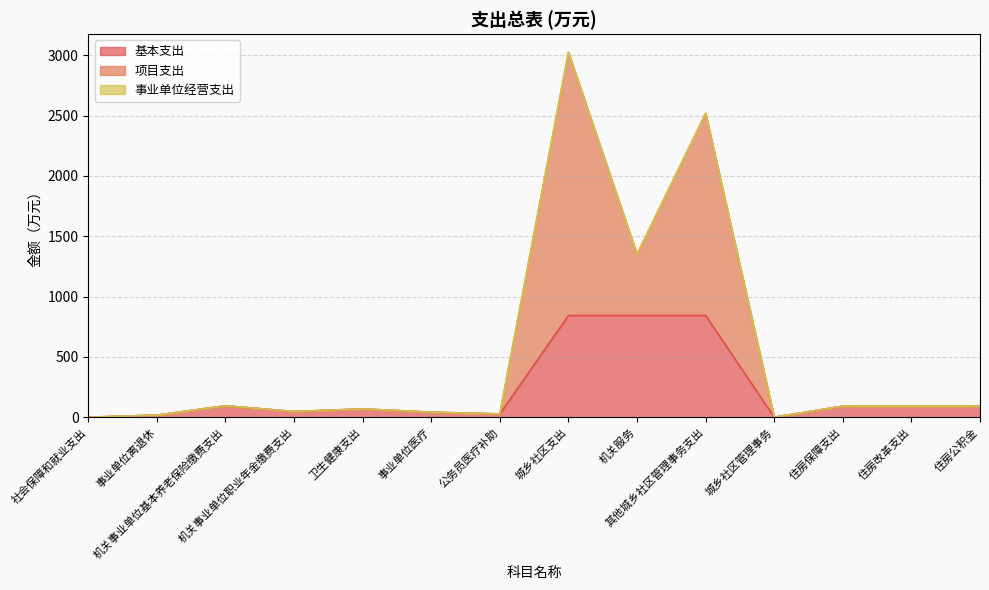

What is the highest value of the 基本支出 series?

843.5